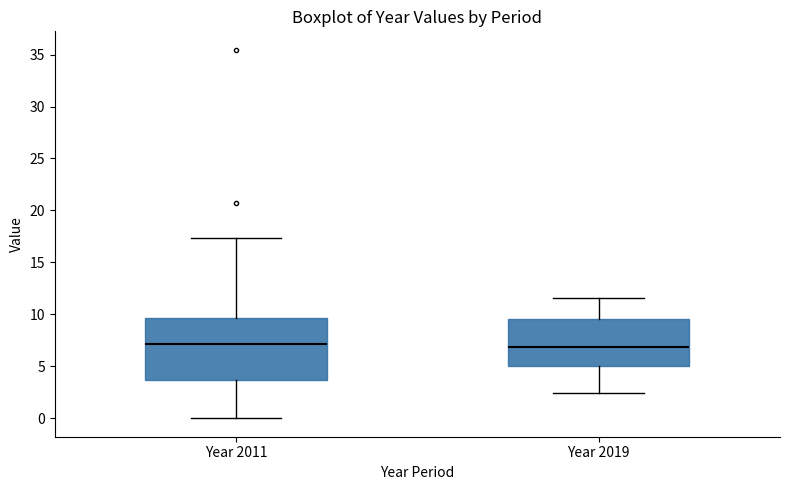

Comparing the boxes themselves (not the whiskers), which one is the tallest?

Year 2011